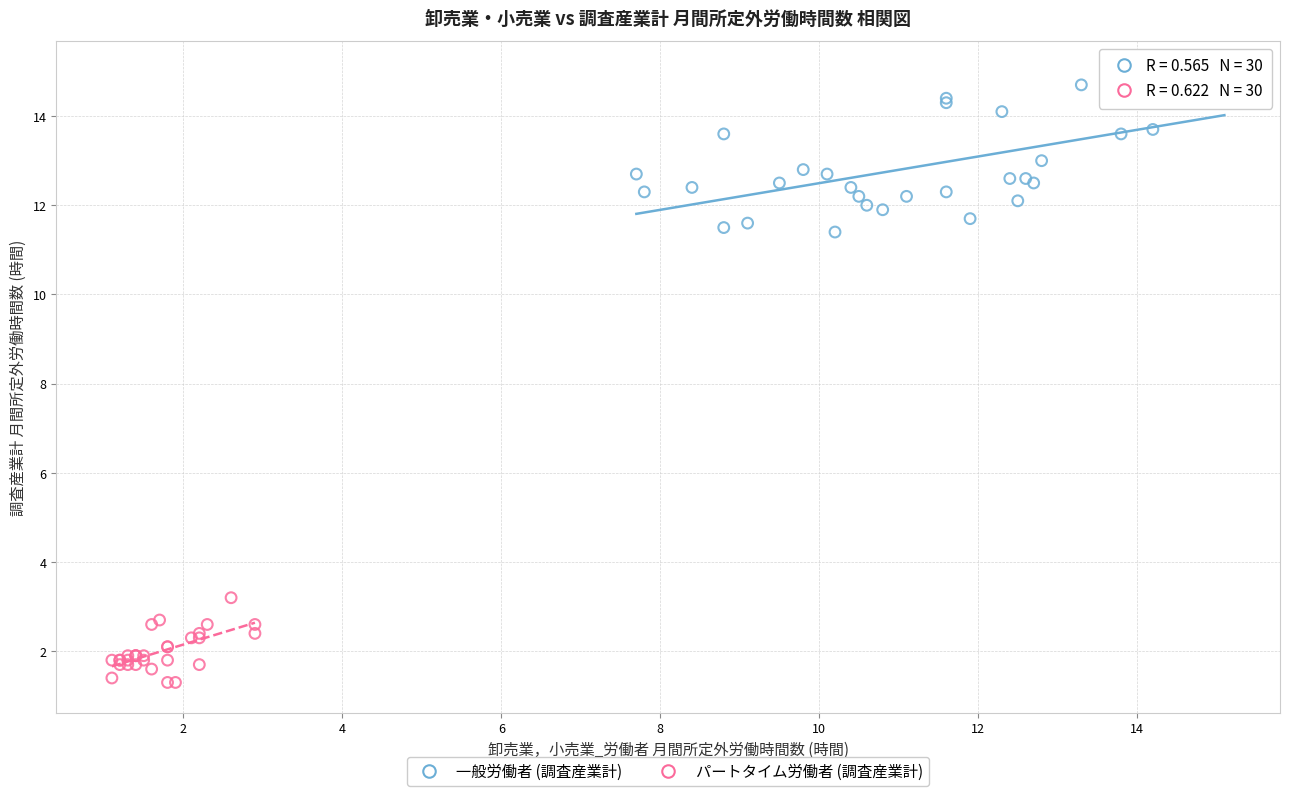

Which series reaches the maximum Y coordinate?

一般労働者 (調査産業計)